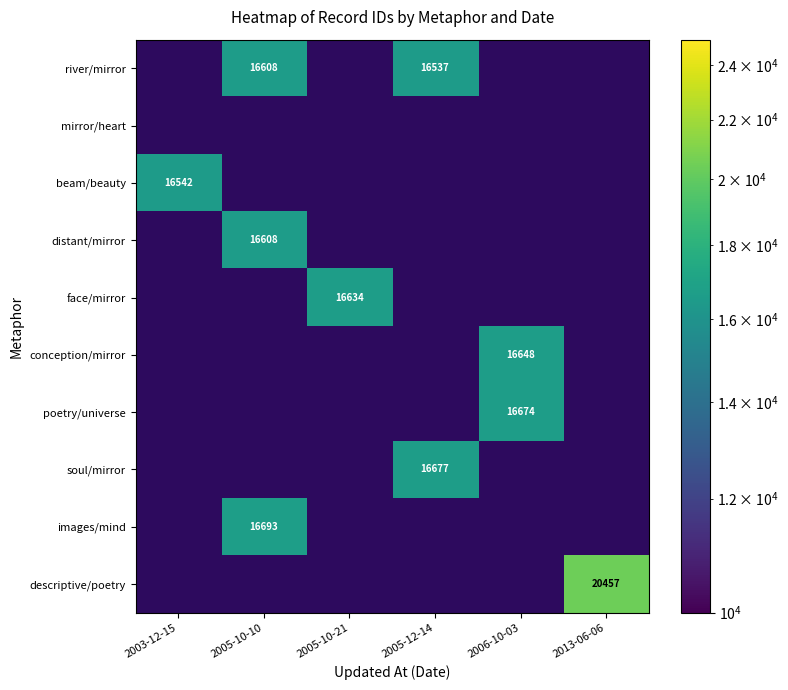

True or false: conception/mirror has a value of 16648.0 at 2006-10-03.

True